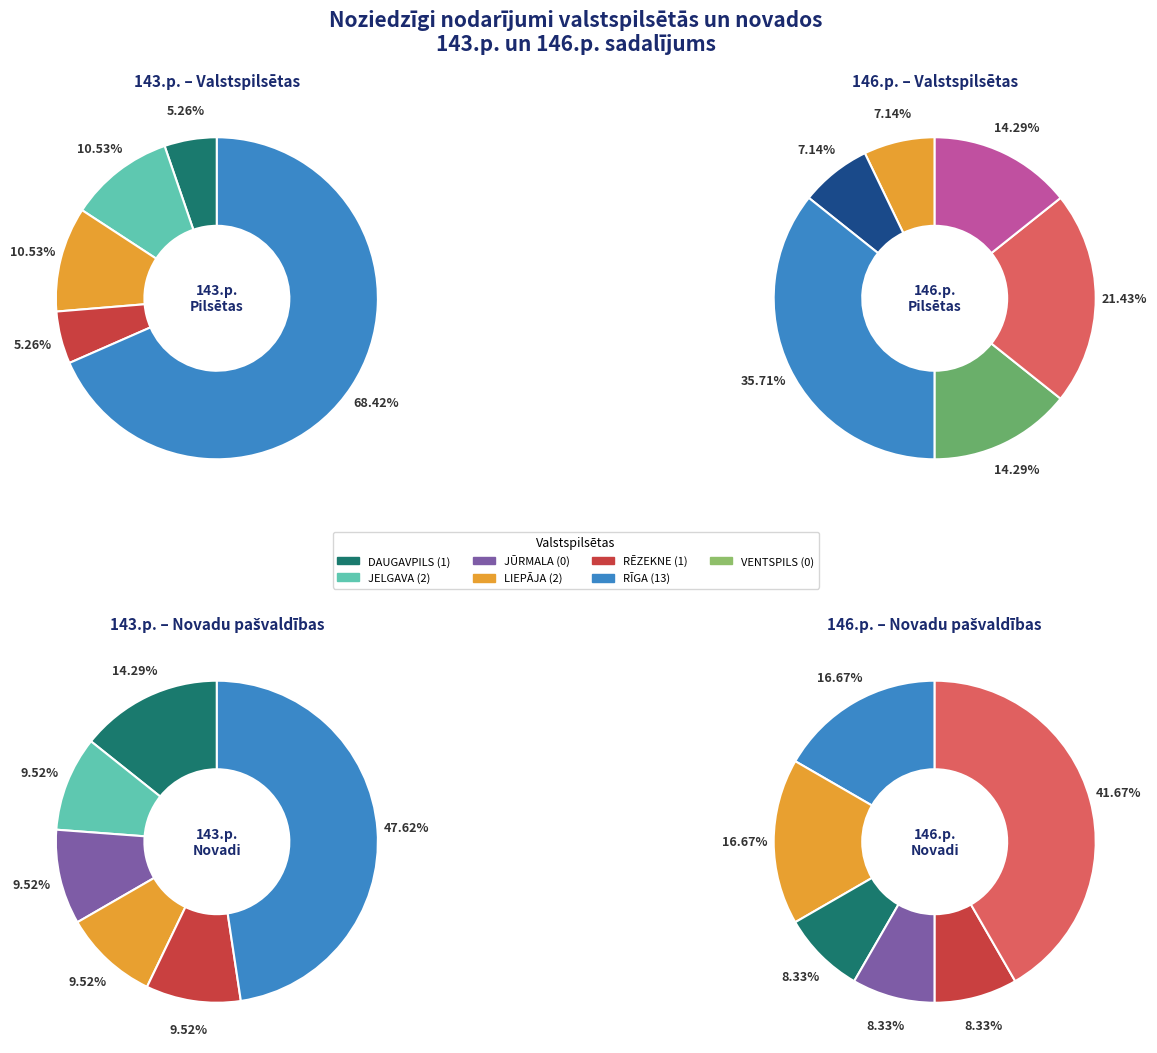

Which series has the widest spread of values?

143.p. (Crimes)